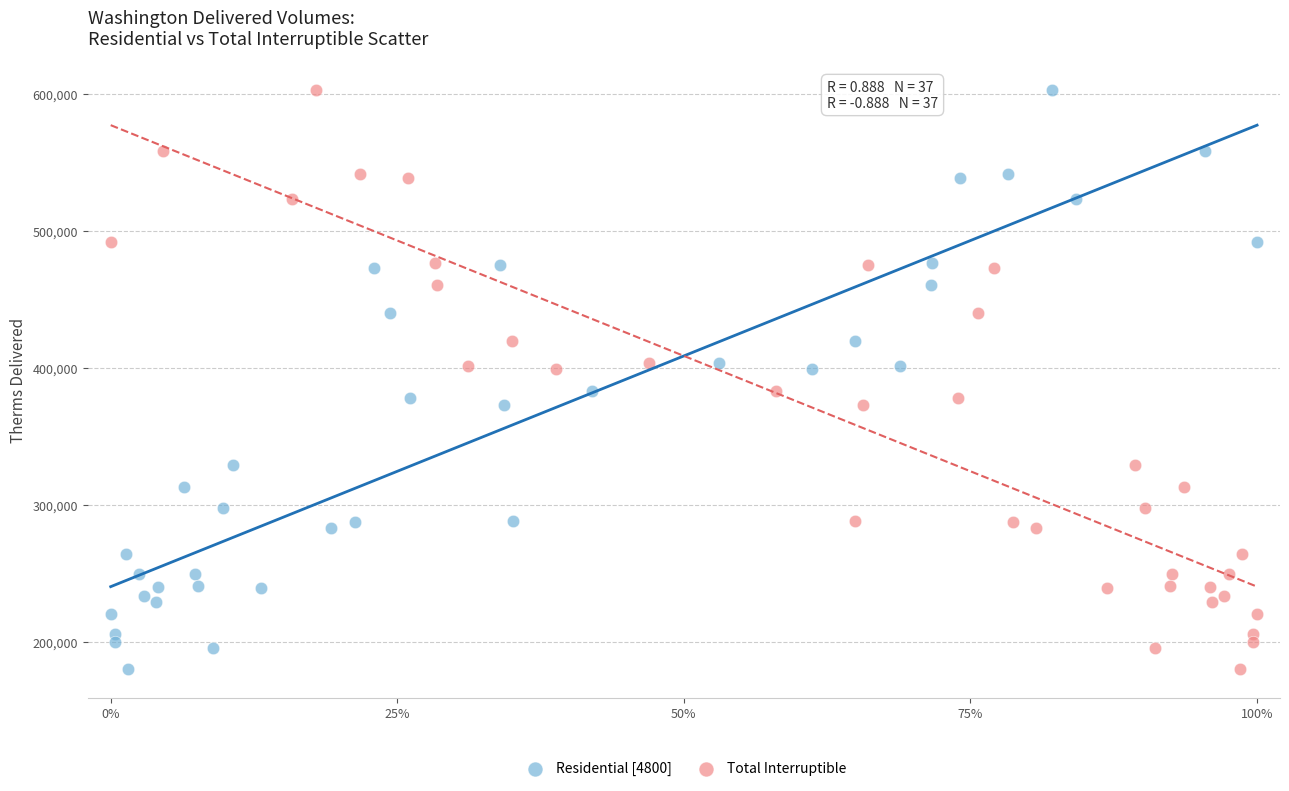

What are all the series names shown in the legend?

Residential [4800], Total Interruptible